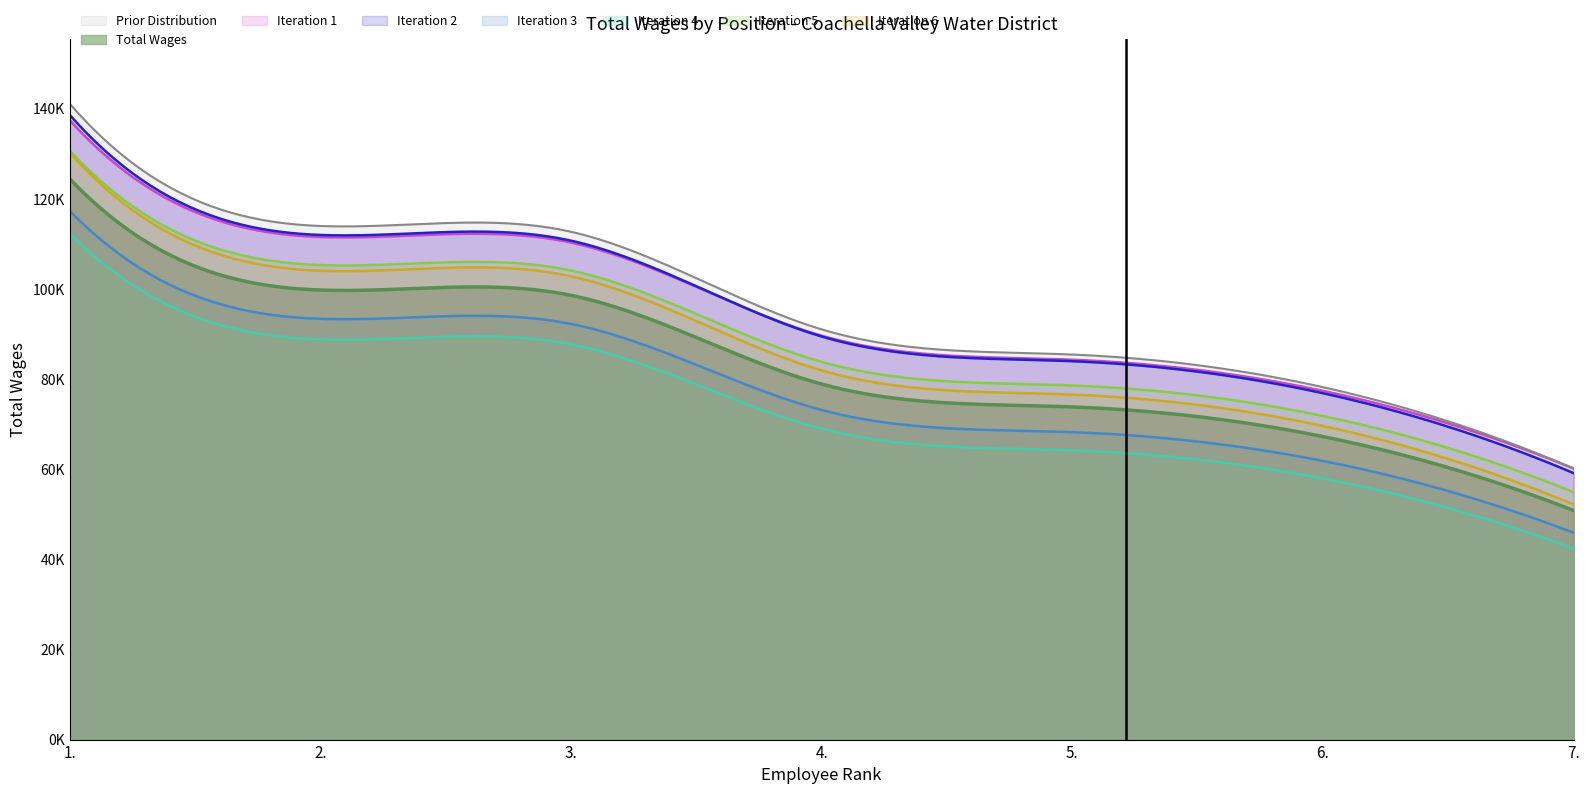

Rank the categories by value from lowest to highest.

7., 6., 5., 4., 3., 2., 1.